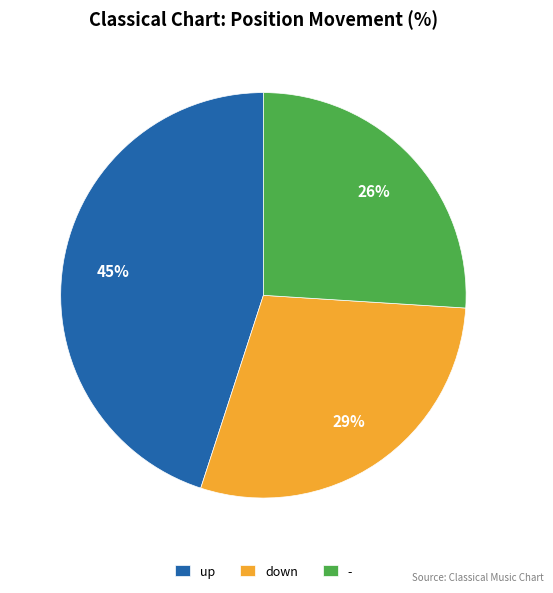

Rank the categories by value from lowest to highest.

-, down, up